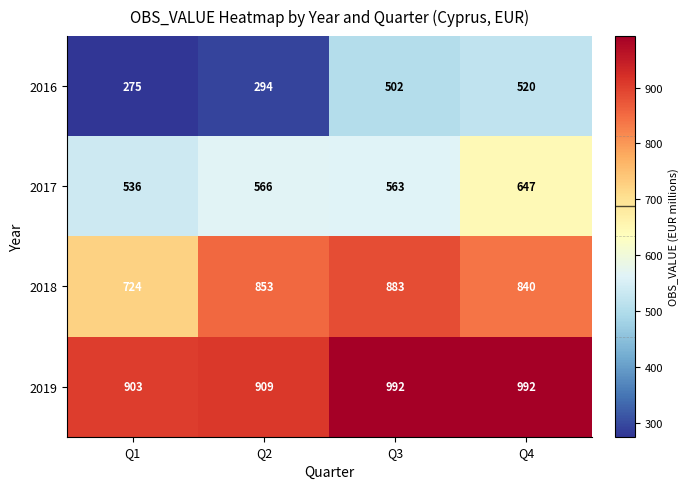

At how many categories does at least one series exceed 361?

4